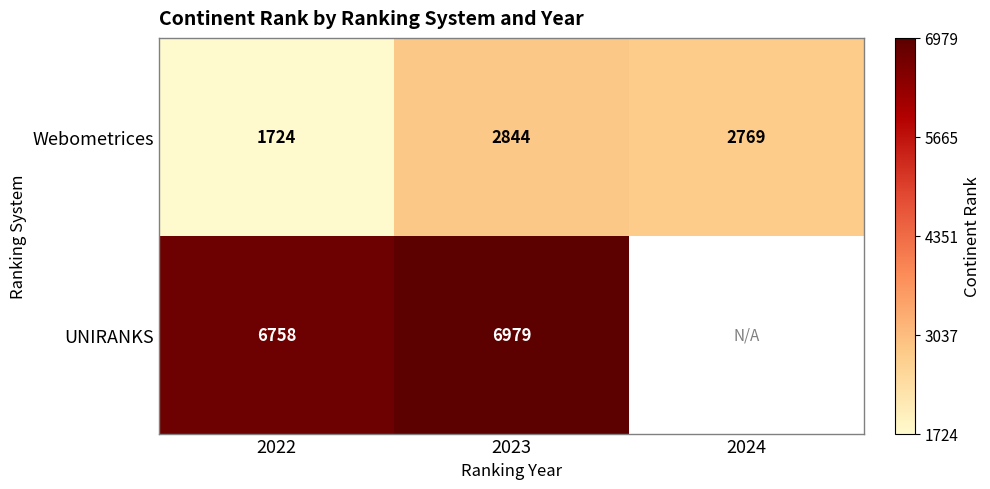

At which category is the sum across all series the highest?

2023